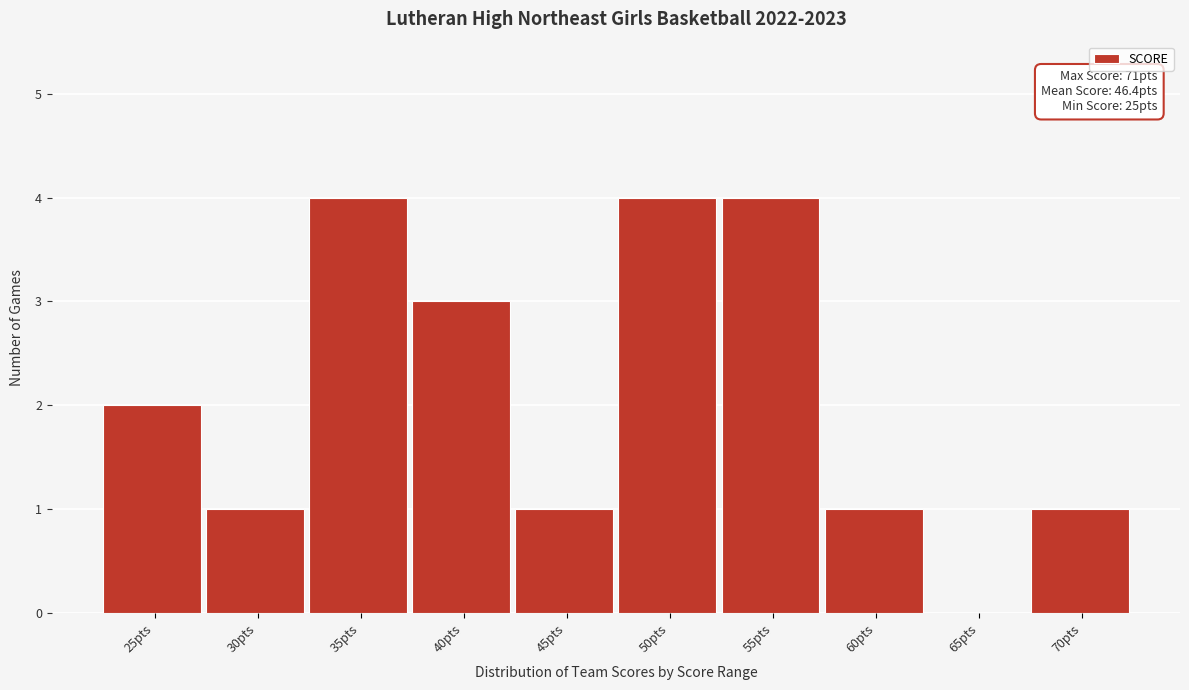

Reading left to right, transcribe all the data shown in this chart.

25pts=2	30pts=1	35pts=4	40pts=3	45pts=1	50pts=4	55pts=4	60pts=1	65pts=0	70pts=1